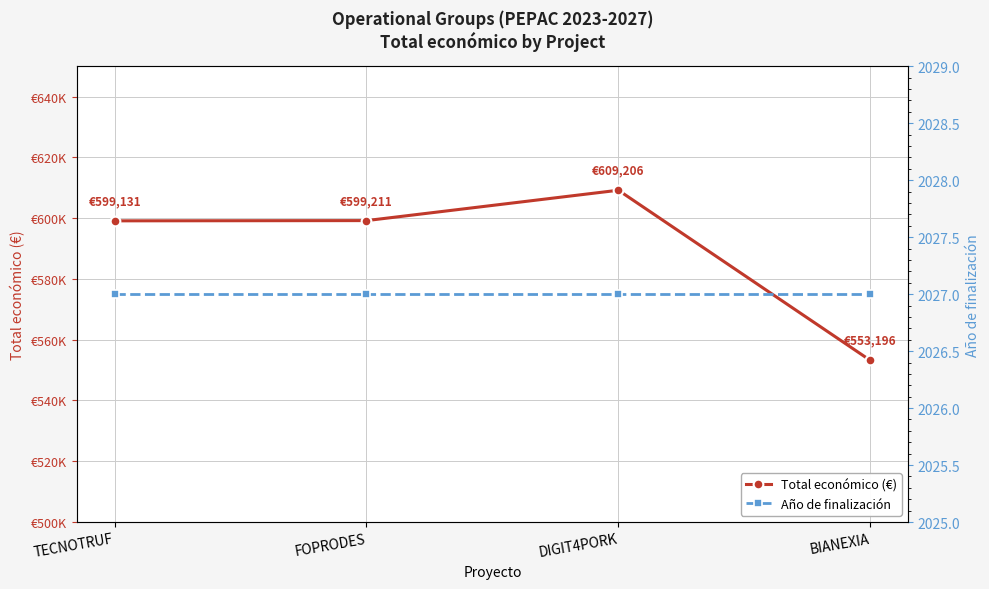

What is the spread (max minus min) of values at TECNOTRUF?

597104